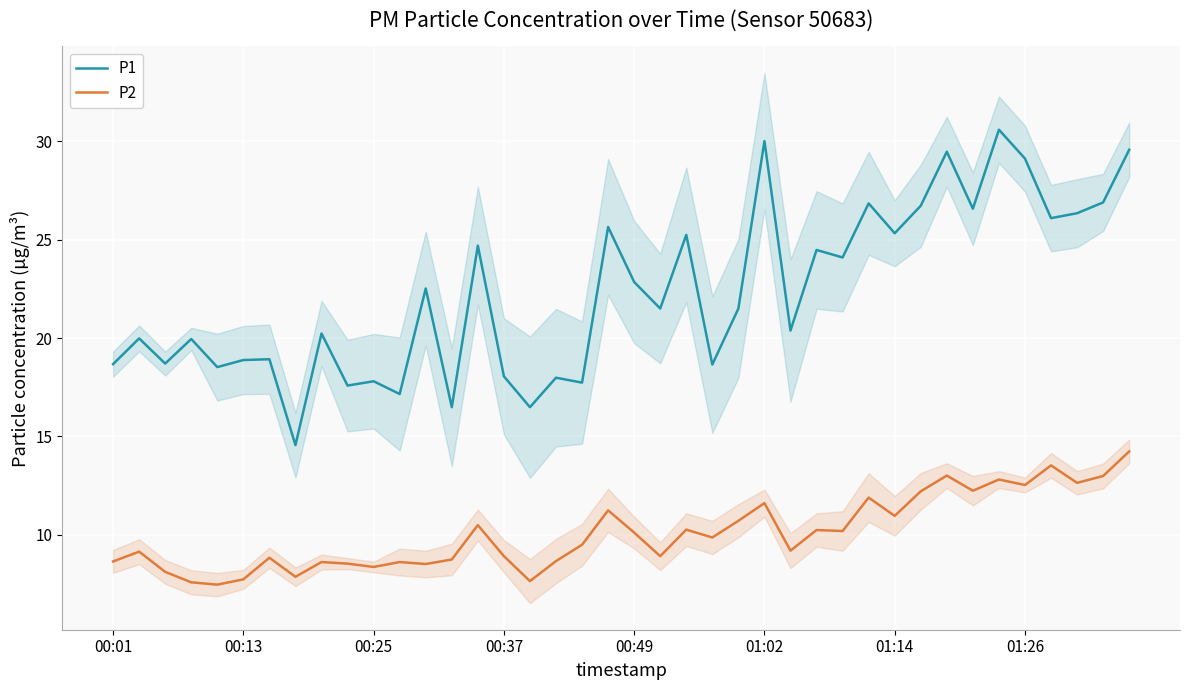

True or false: P2 and P1 intersect in this chart.

False